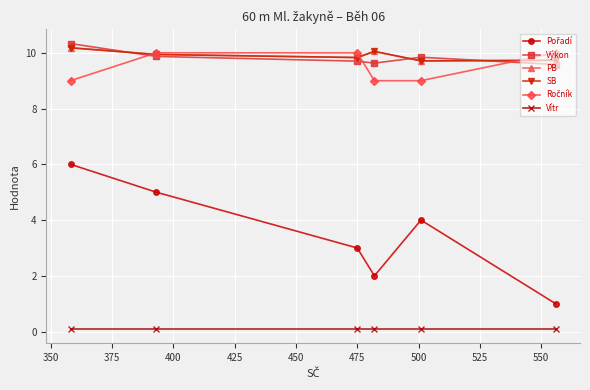

Does the chart have visible grid lines?

Yes